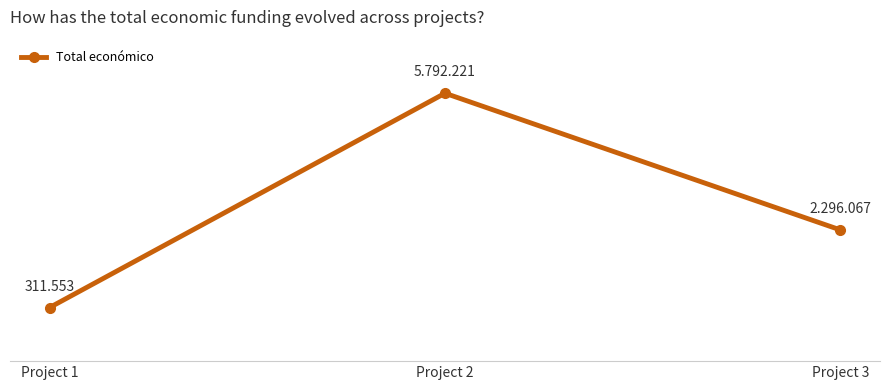

Is this an area chart (filled region under the line)?

No